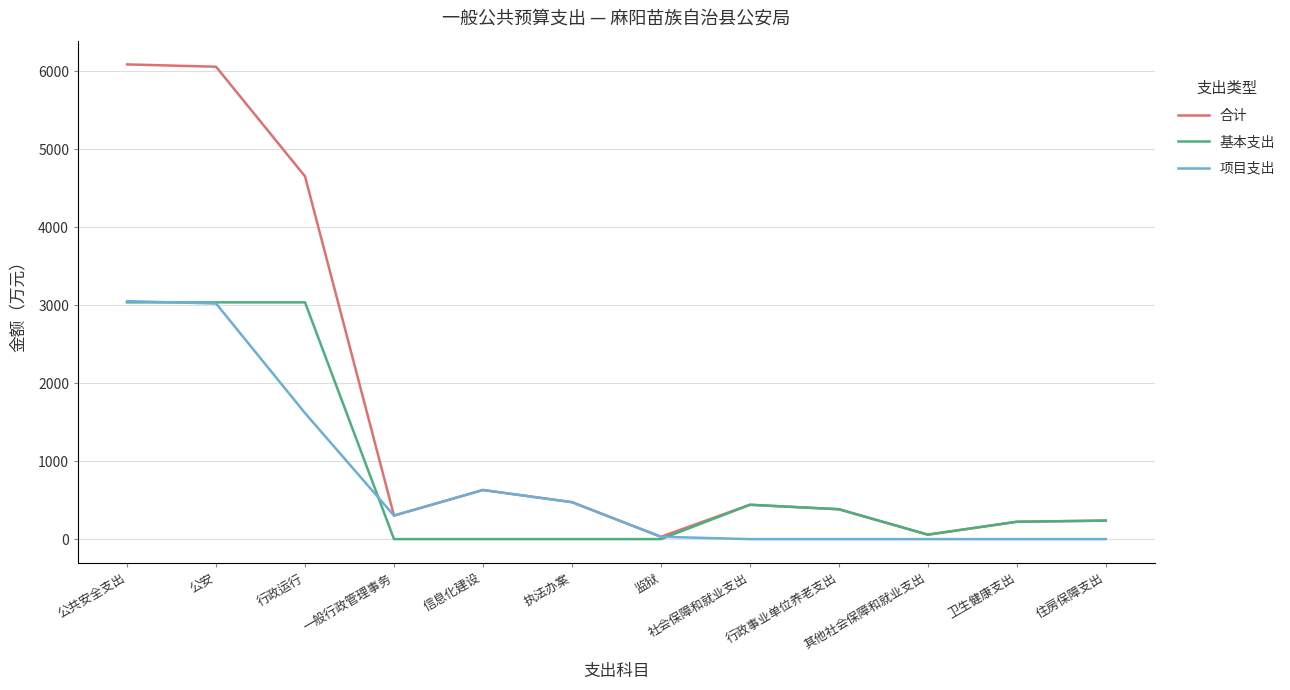

Where is 项目支出 nearest to the value 1526?

行政运行